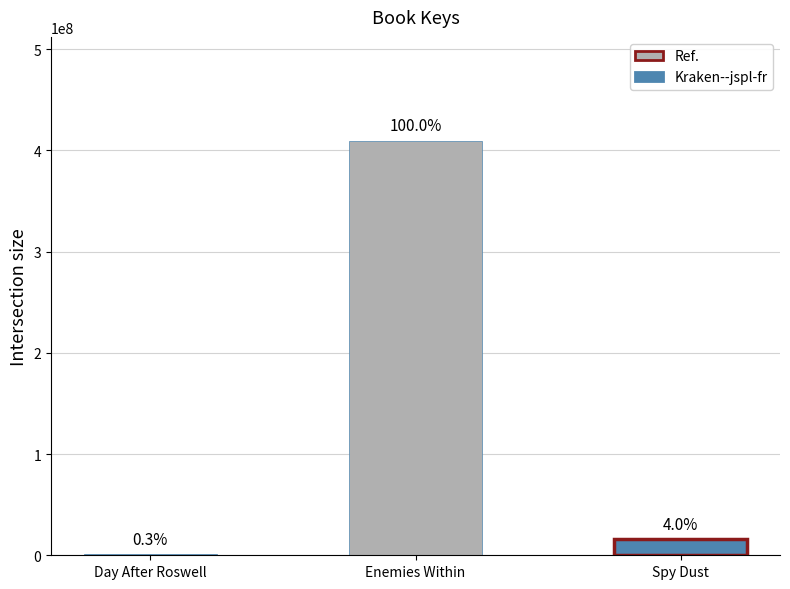

What is the sum of the values at Enemies Within and Spy Dust?

425976893